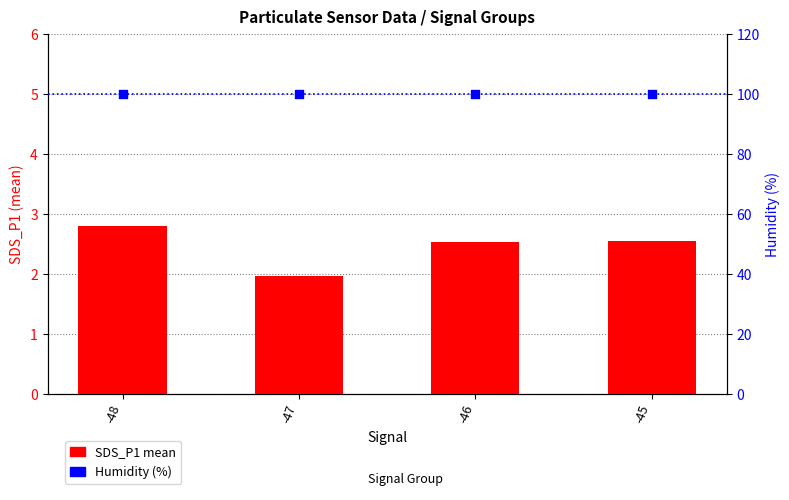

What are all the series names shown in the legend?

SDS_P1 mean, Humidity (%)